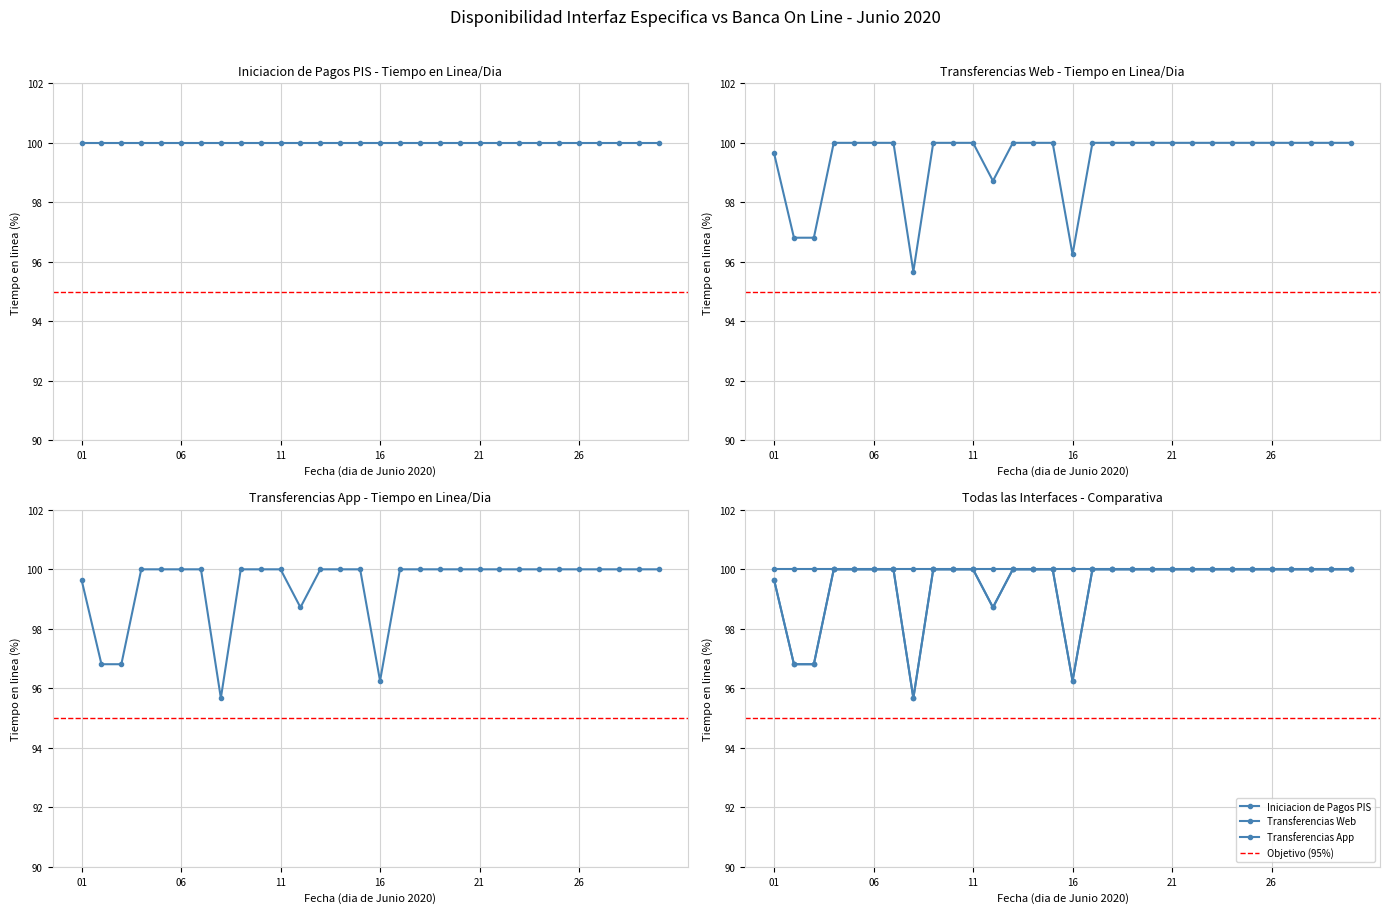

Is it true that Transferencias App equals 100.0 at 09?

True